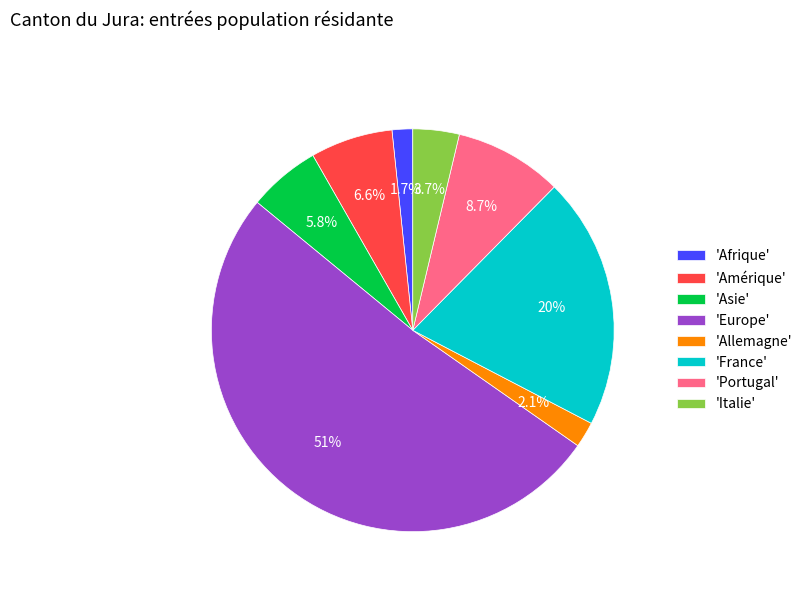

Is there any slice that represents more than half of the pie?

Yes